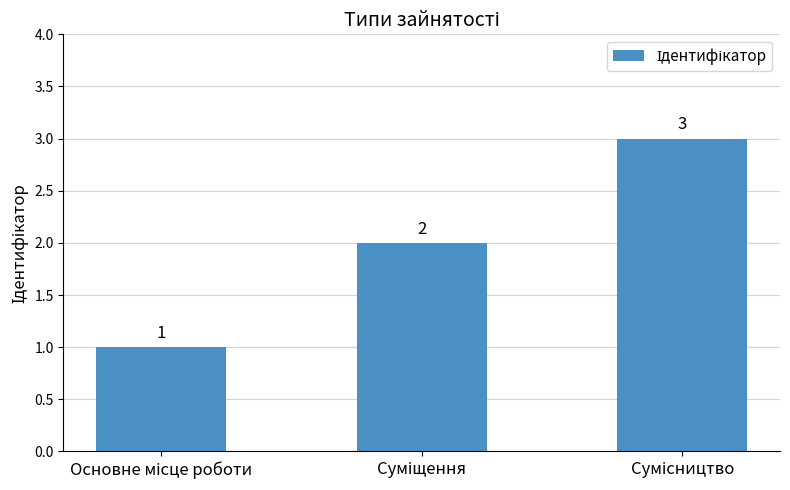

Are the bars horizontal?

No